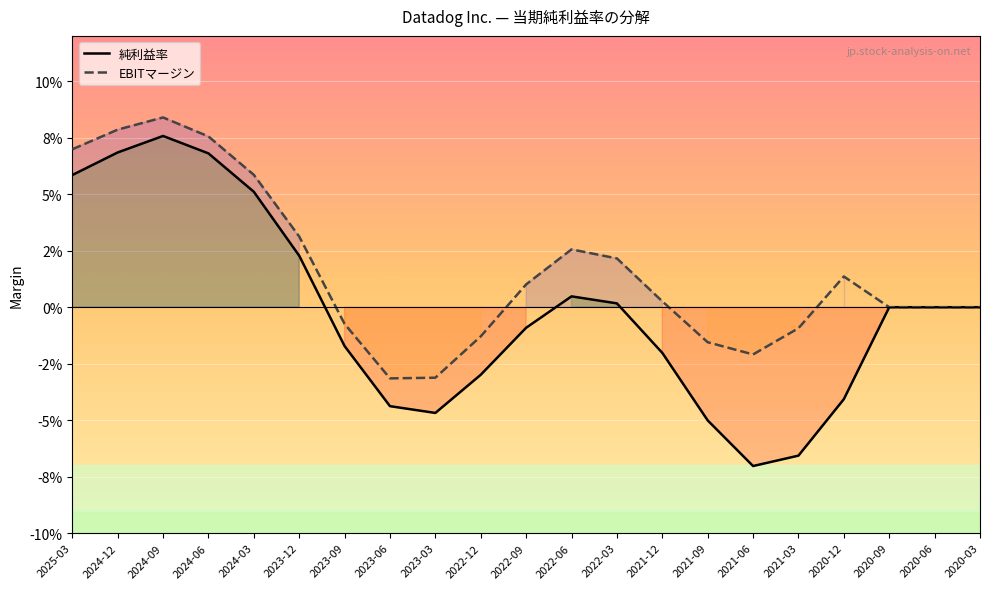

Which has a higher value, 2020-12 or 2024-06?

2024-06